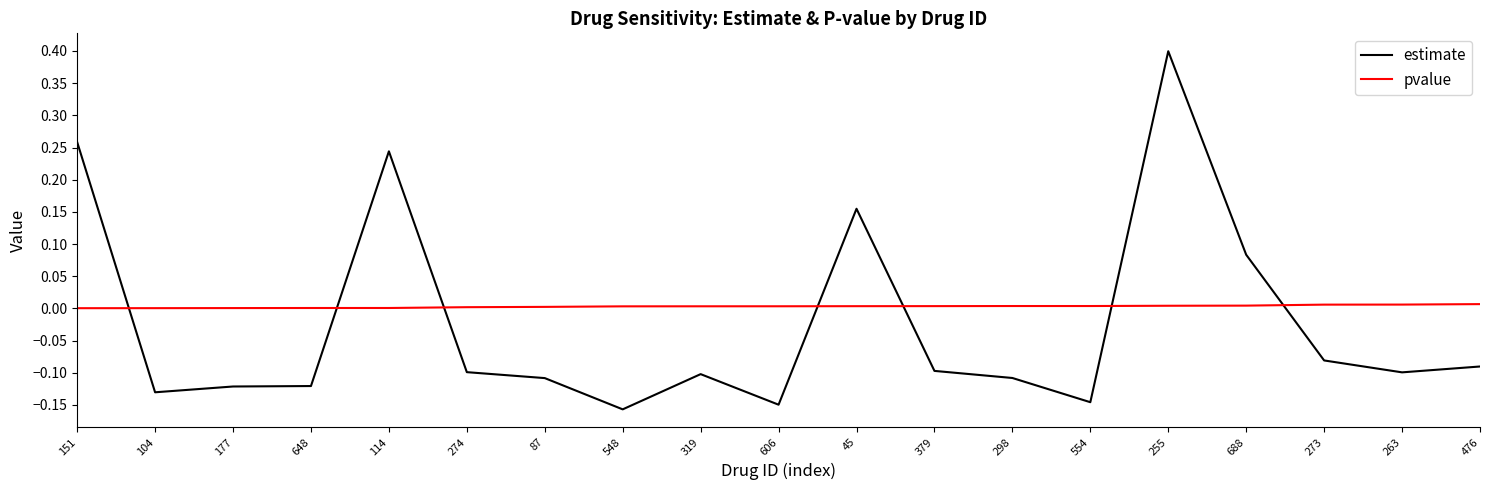

Count the number of data series in this chart.

2